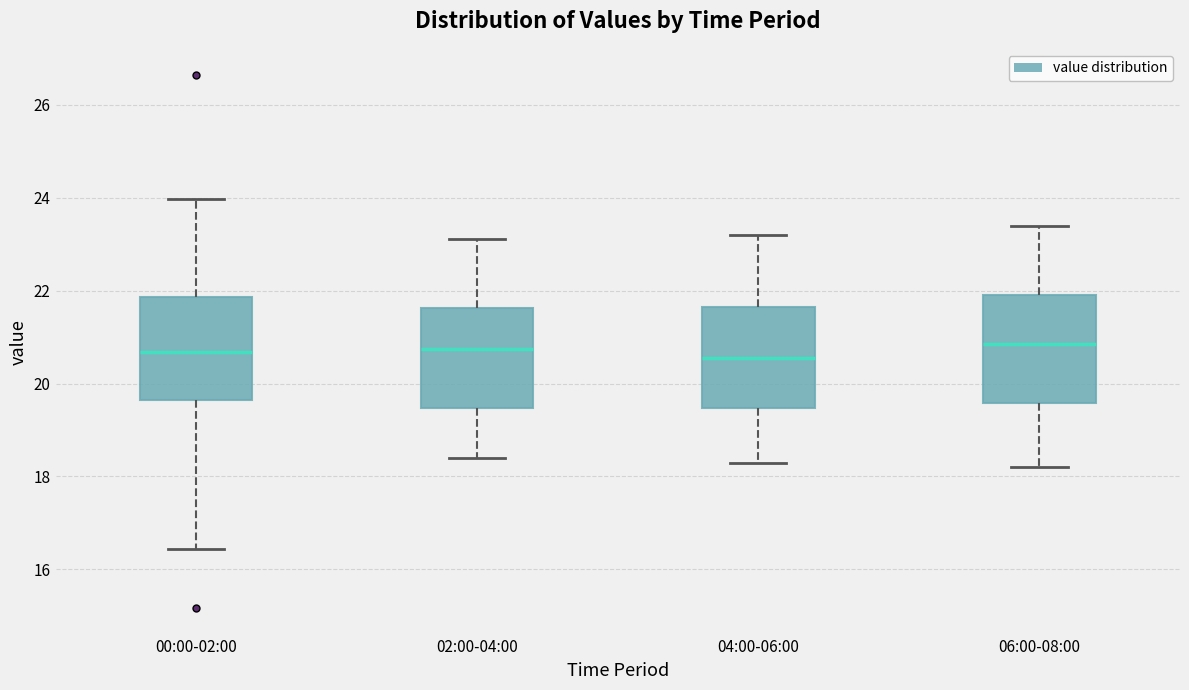

Reading left to right, read every box against the y-axis: the position of its median line, the range the box covers, and the ends of its whiskers. The values are not printed on the chart, so give them approximately, as read against the axis.

00:00-02:00: median 20.6, box 19.6 to 21.8, whiskers 16.4 to 24.0
02:00-04:00: median 20.8, box 19.4 to 21.6, whiskers 18.4 to 23.2
04:00-06:00: median 20.6, box 19.4 to 21.6, whiskers 18.4 to 23.2
06:00-08:00: median 20.8, box 19.6 to 22.0, whiskers 18.2 to 23.4